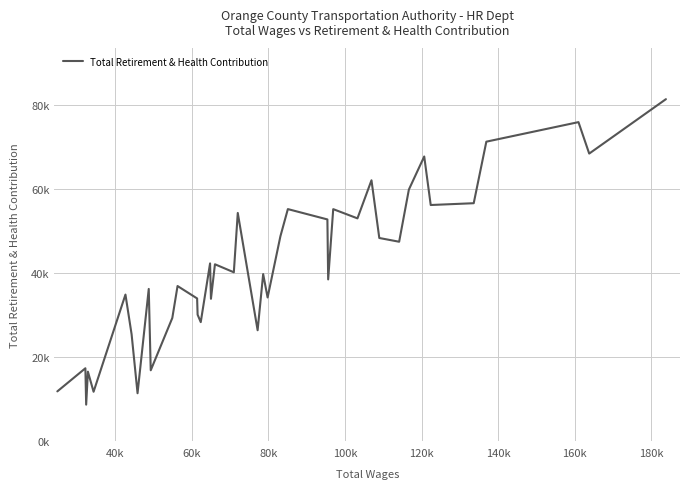

Does the chart have visible grid lines?

Yes